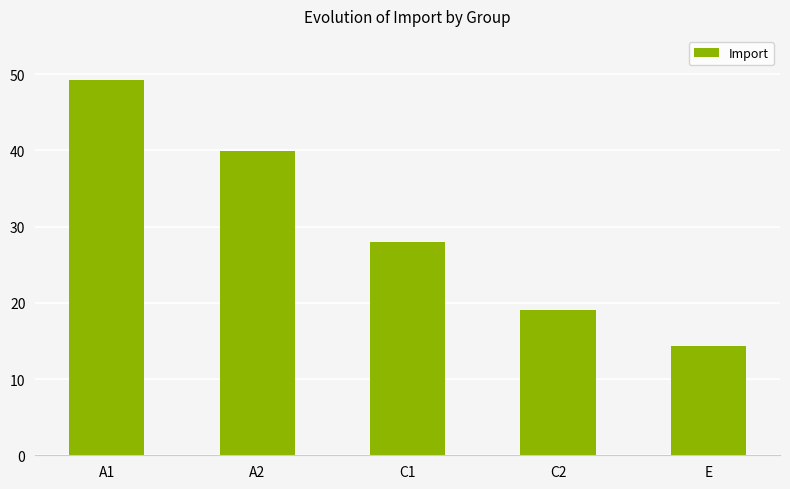

Is it true that the value at C1 is 27.9?

True